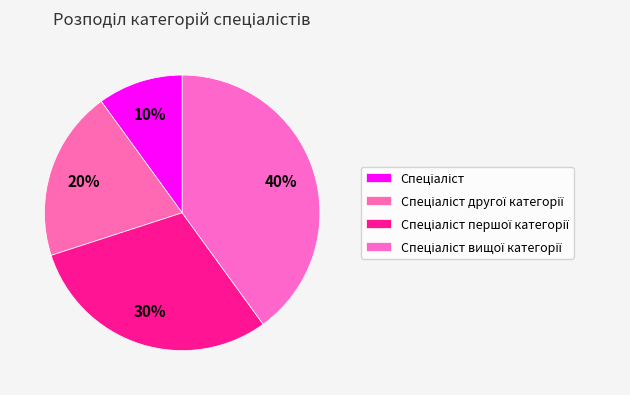

Which slice is the smallest?

Спеціаліст